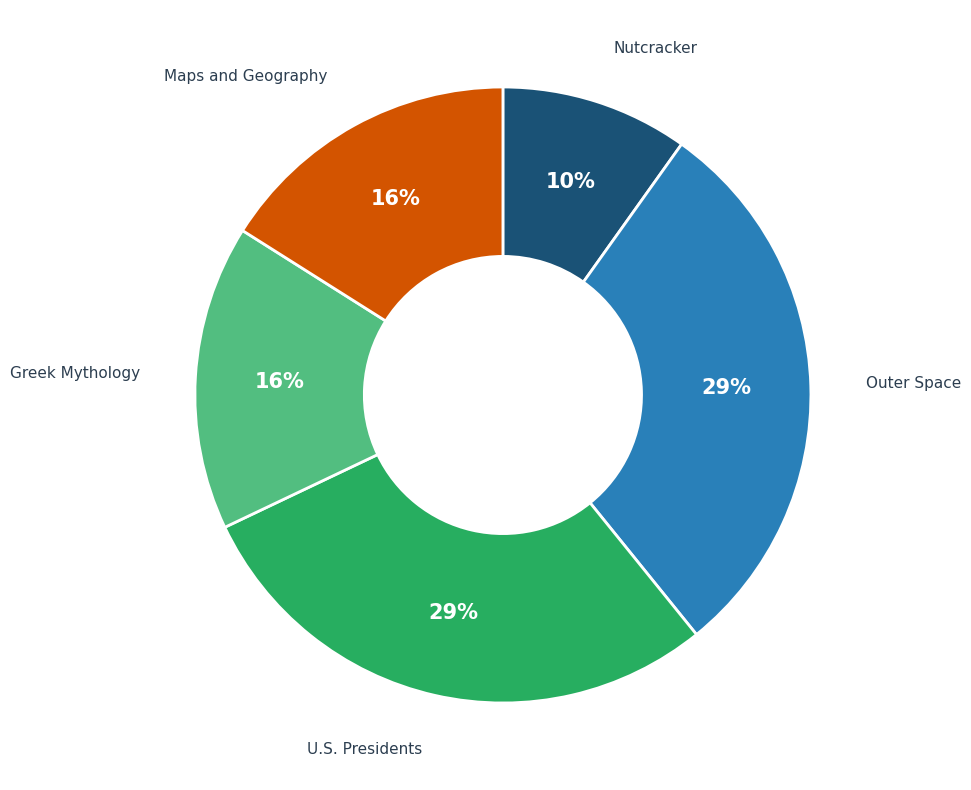

Combined, do Greek Mythology and U.S. Presidents account for over 50%?

No